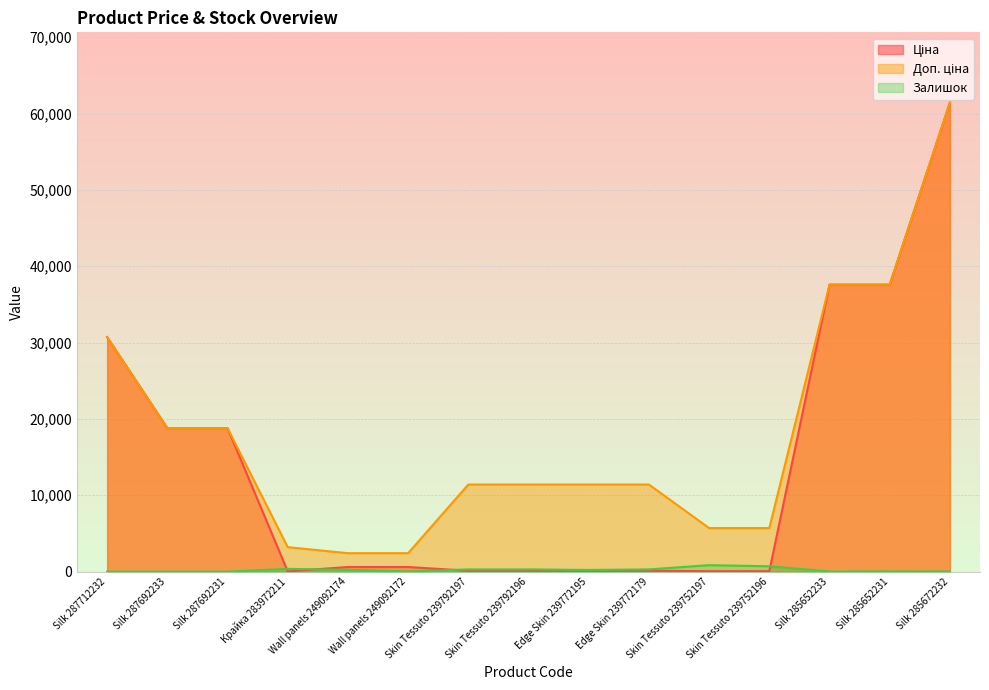

True or false: Залишок and Доп. ціна intersect in this chart.

False